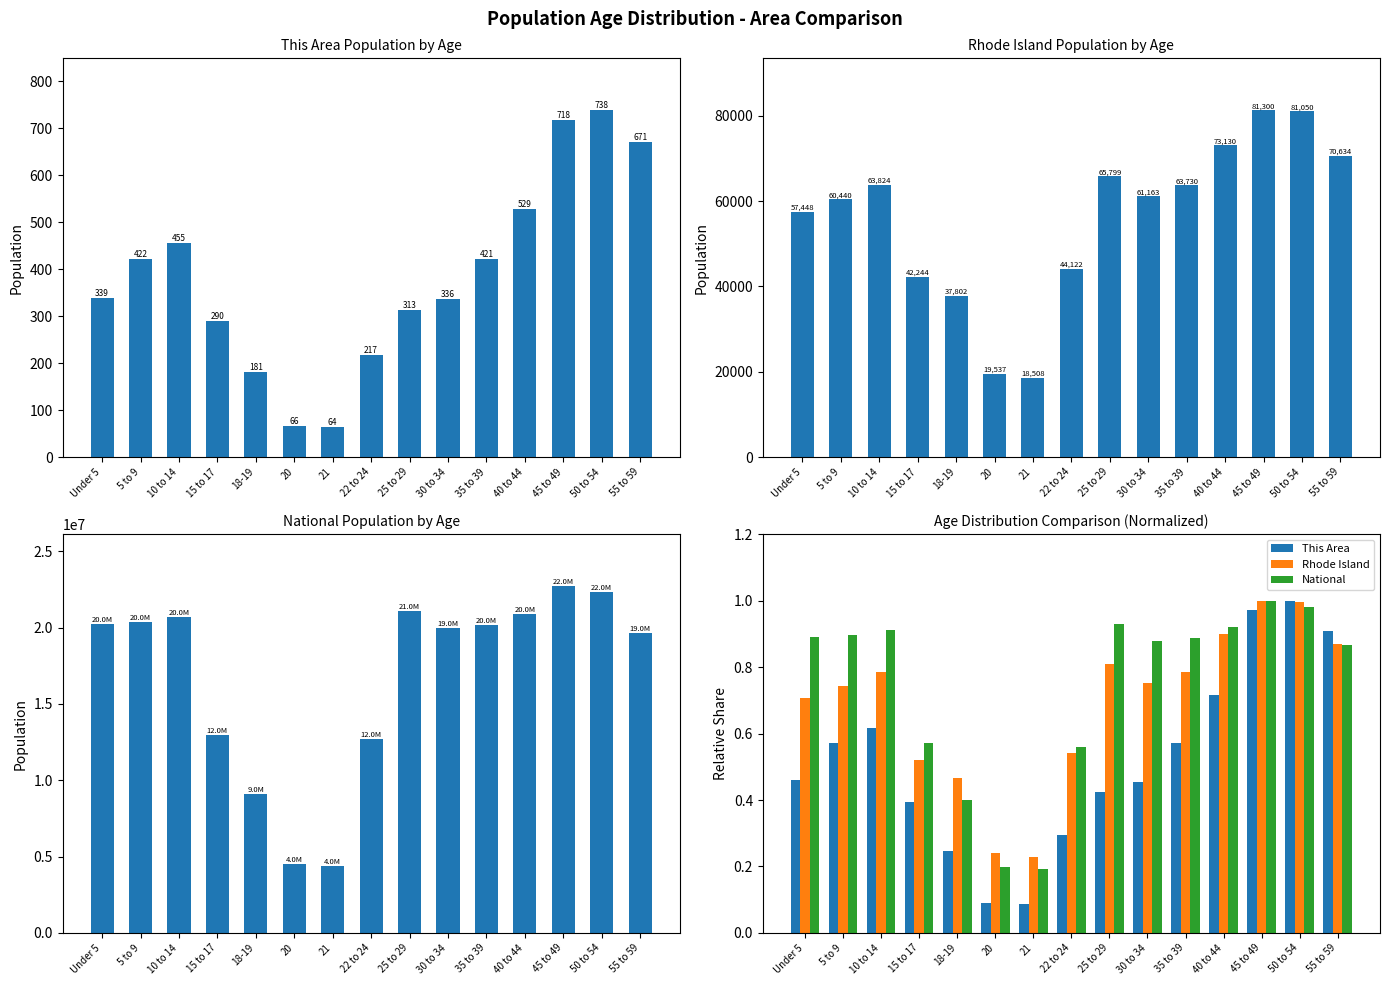

What is the difference between the highest and lowest values at 20?

0.2